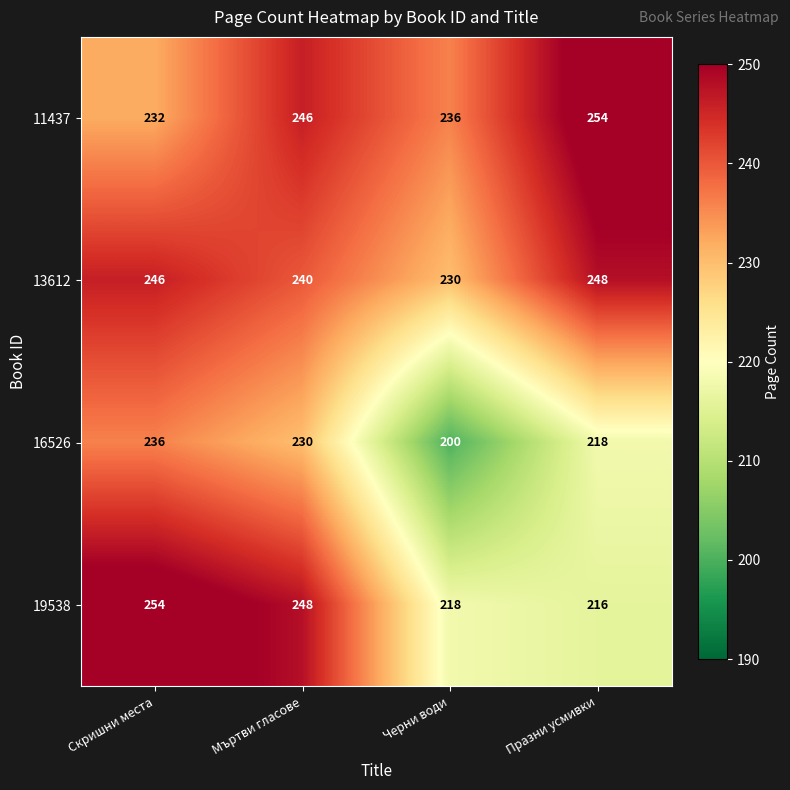

What is the spread (max minus min) of values at Празни усмивки?

38